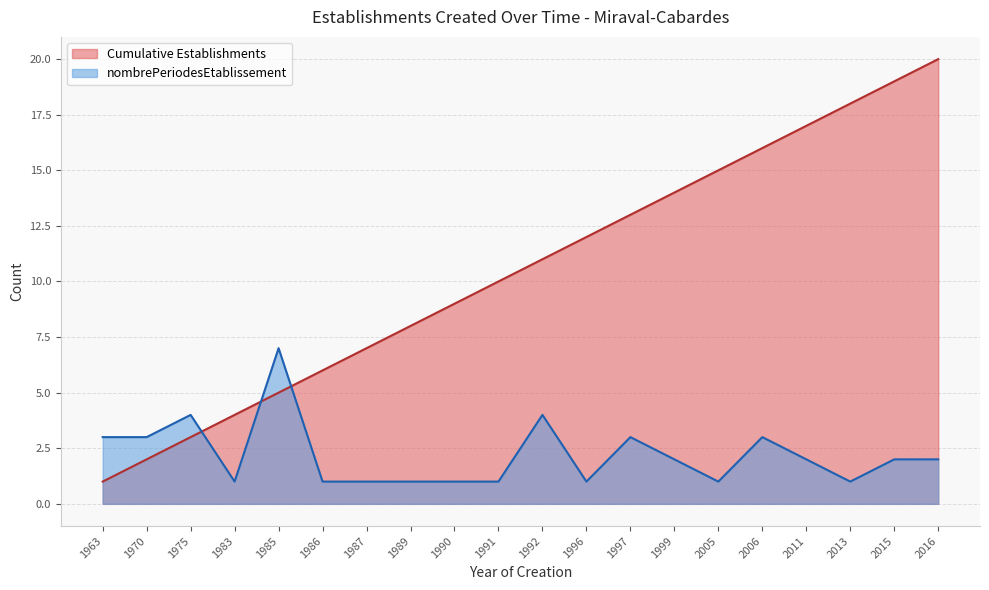

Between 1975 and 1999, which series saw the biggest shift?

Cumulative Establishments